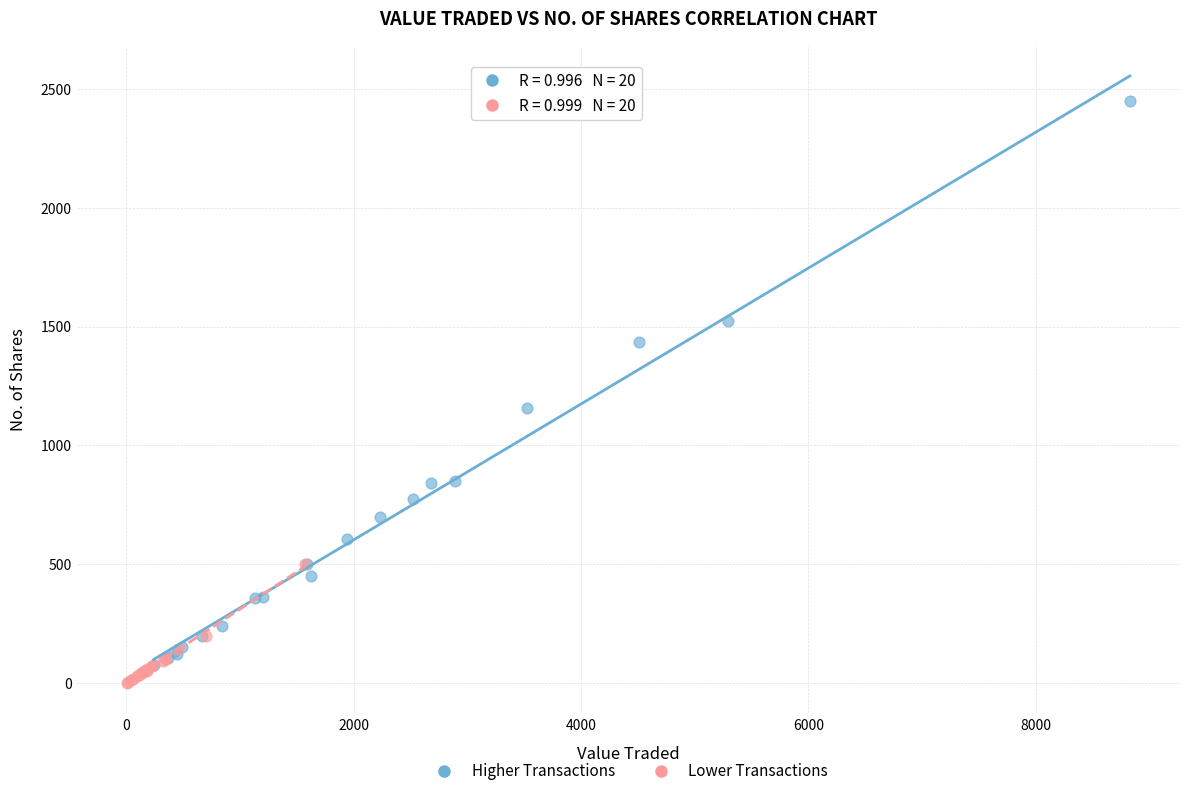

Which series reaches the maximum Y coordinate?

Higher Transactions